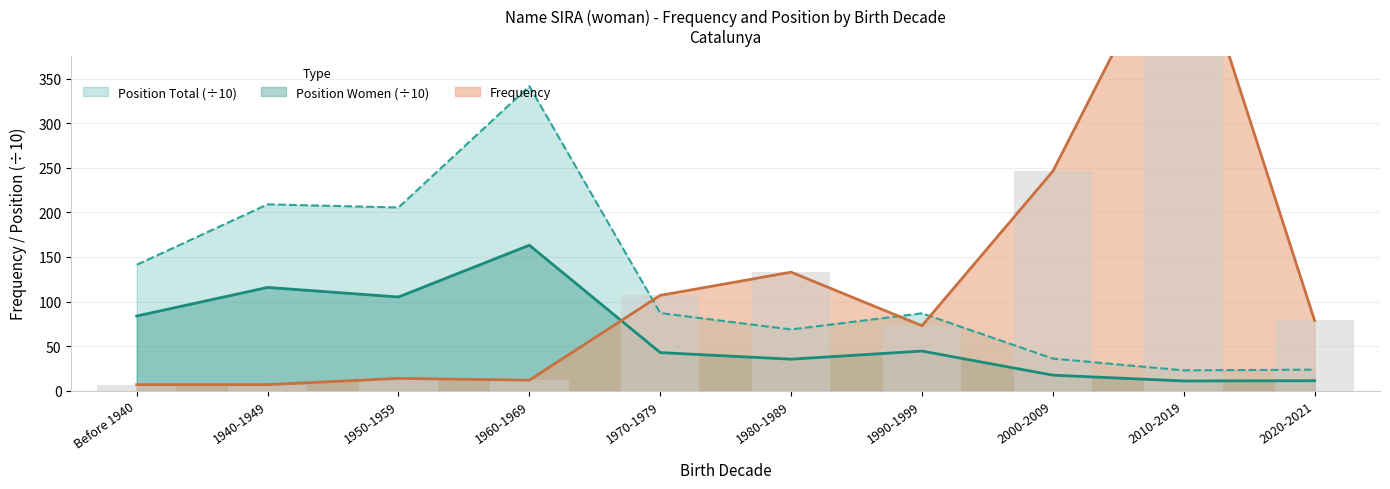

How many data points does each series have?

10